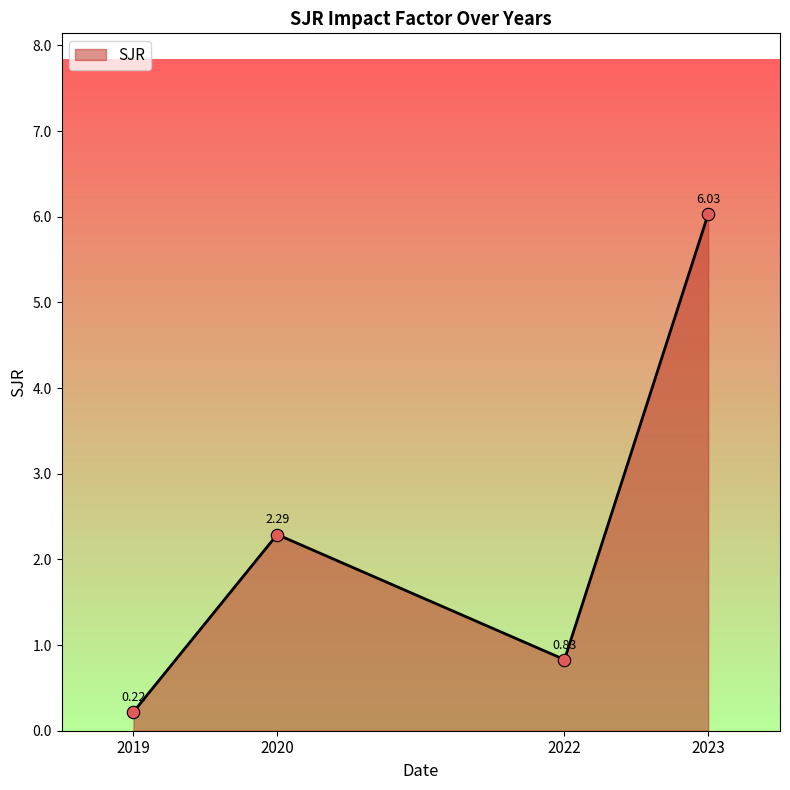

Which has a higher value, 2023 or 2019?

2023